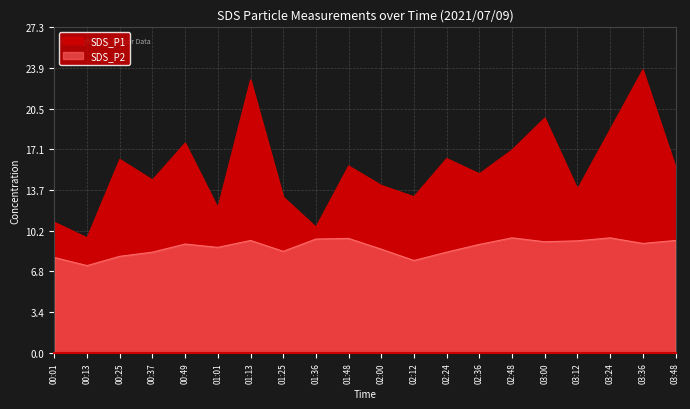

True or false: SDS_P2 and SDS_P1 cross at least once.

False